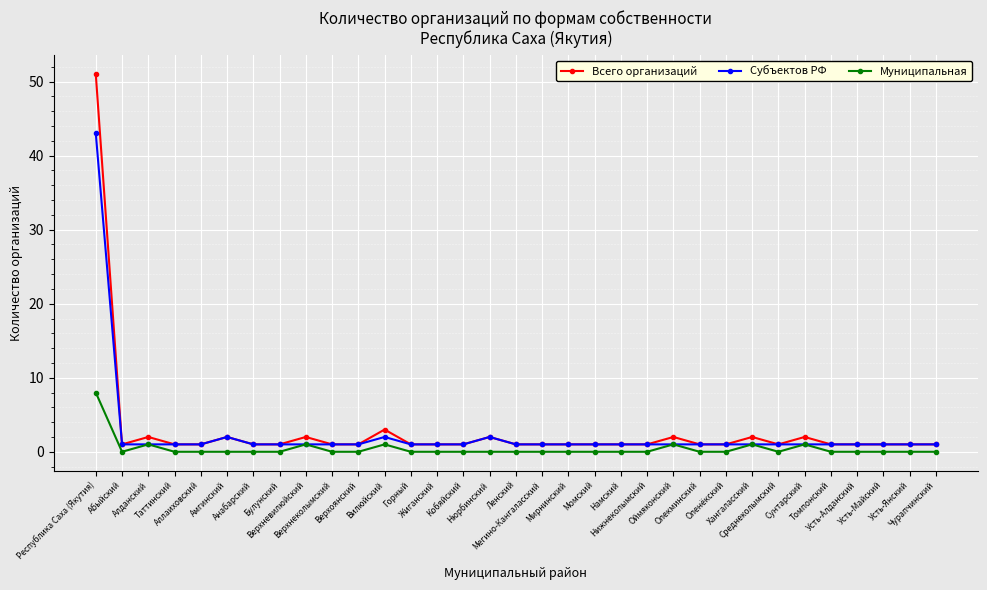

Rank the series by their maximum value, from highest to lowest.

Всего организаций, Субъектов РФ, Муниципальная